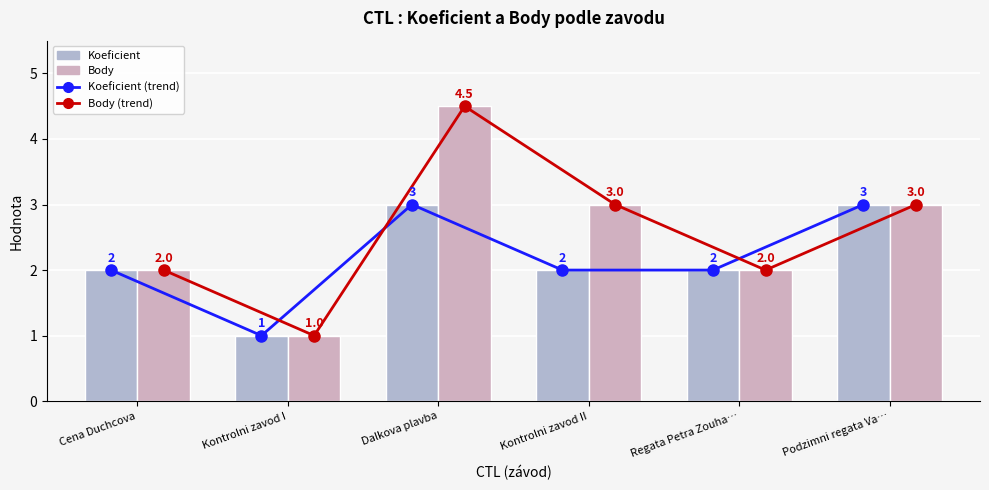

What is the difference between the highest and lowest values at Dalkova plavba?

1.5